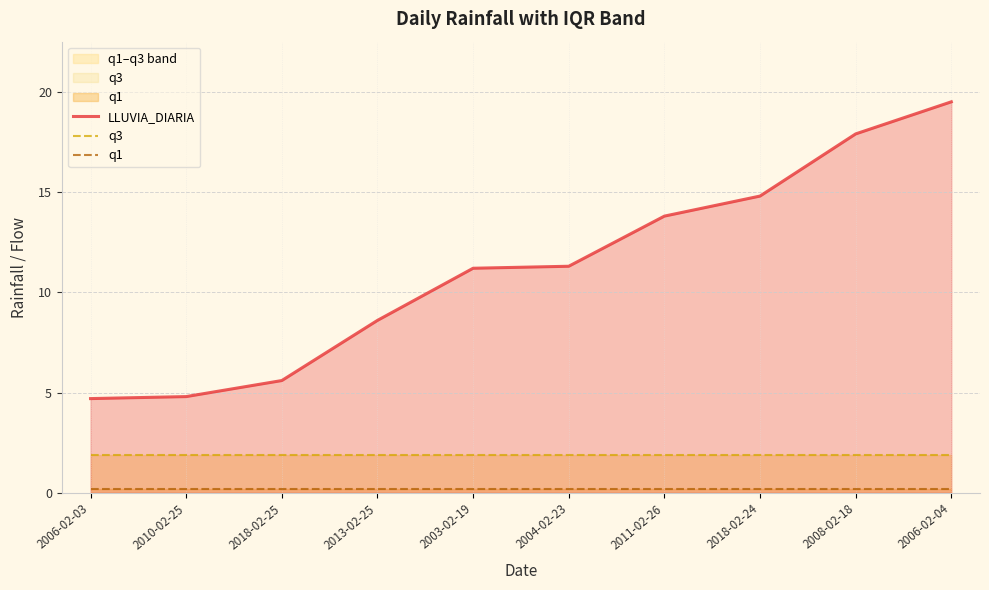

Between 2006-02-03 and 2011-02-26, which series saw the biggest shift?

LLUVIA_DIARIA